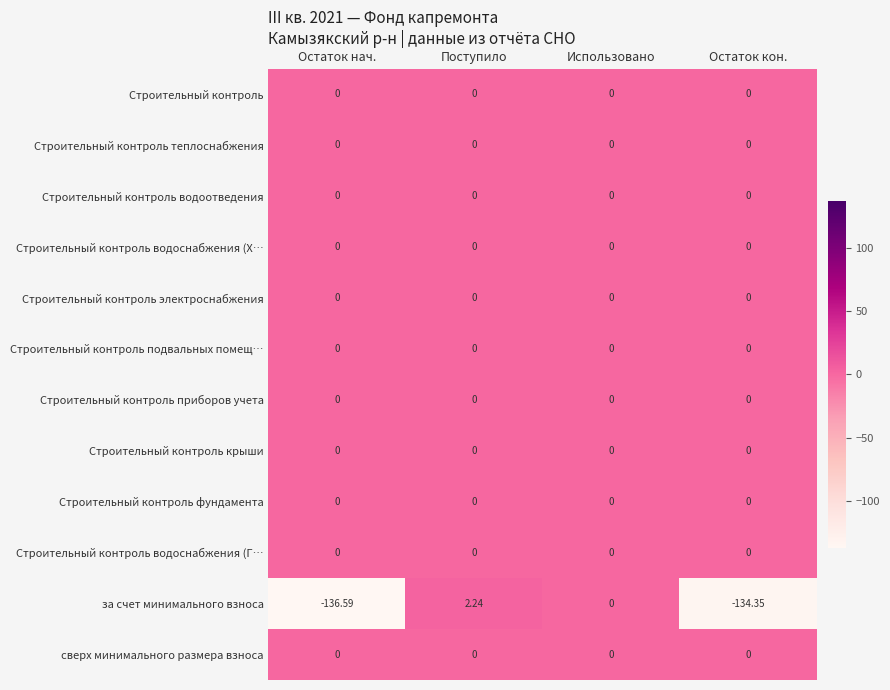

Which series changed the most between Поступило and Остаток кон.?

за счет минимального взноса